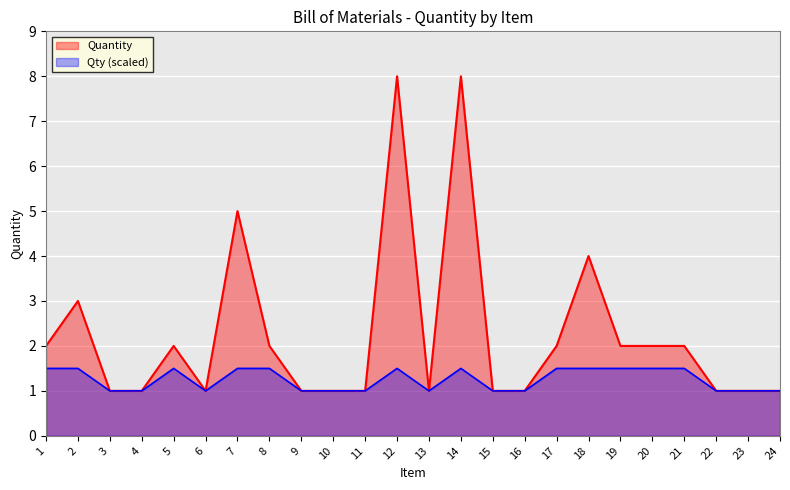

List the labels in order of value, largest first.

12, 14, 7, 18, 2, 1, 5, 8, 17, 19, 20, 21, 3, 4, 6, 9, 10, 11, 13, 15, 16, 22, 23, 24